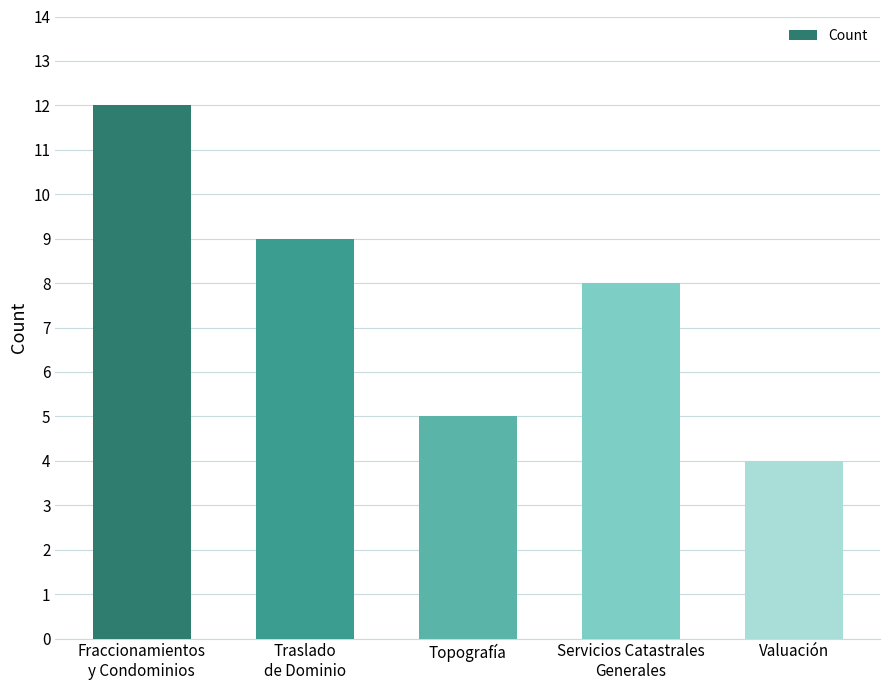

Which category has the lowest value across all series?

Valuación